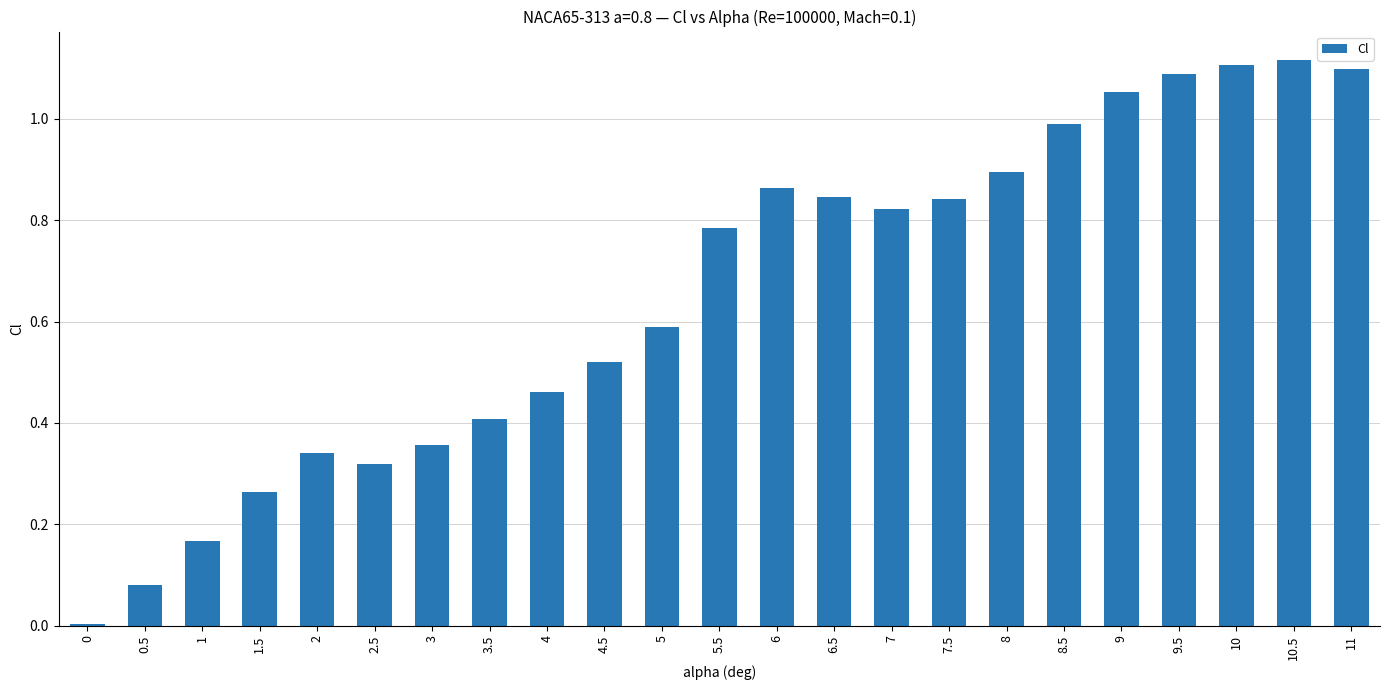

The chart shows a value of 0.6 at 5. True or false?

True